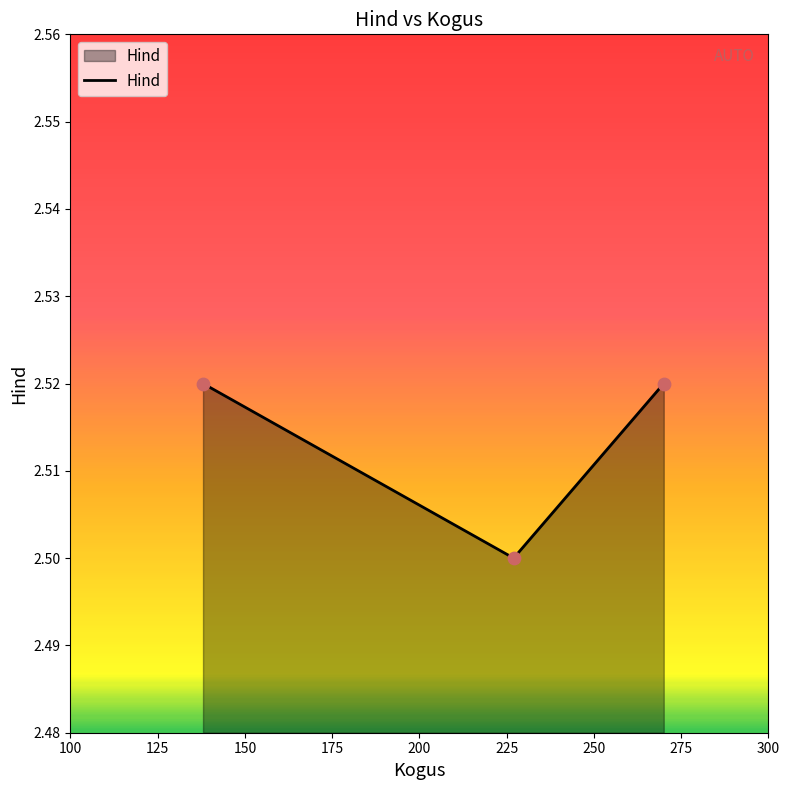

What is the sum of all values?

7.5